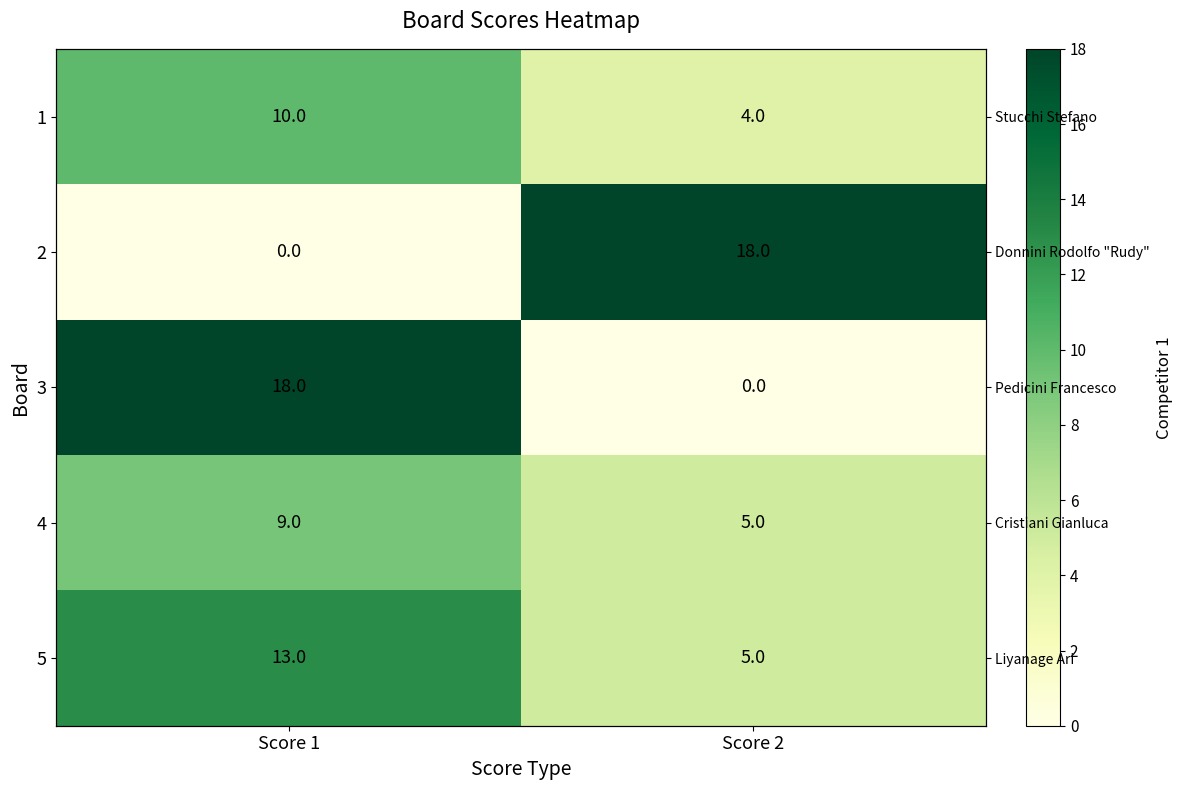

How many categories are shown in the chart?

2